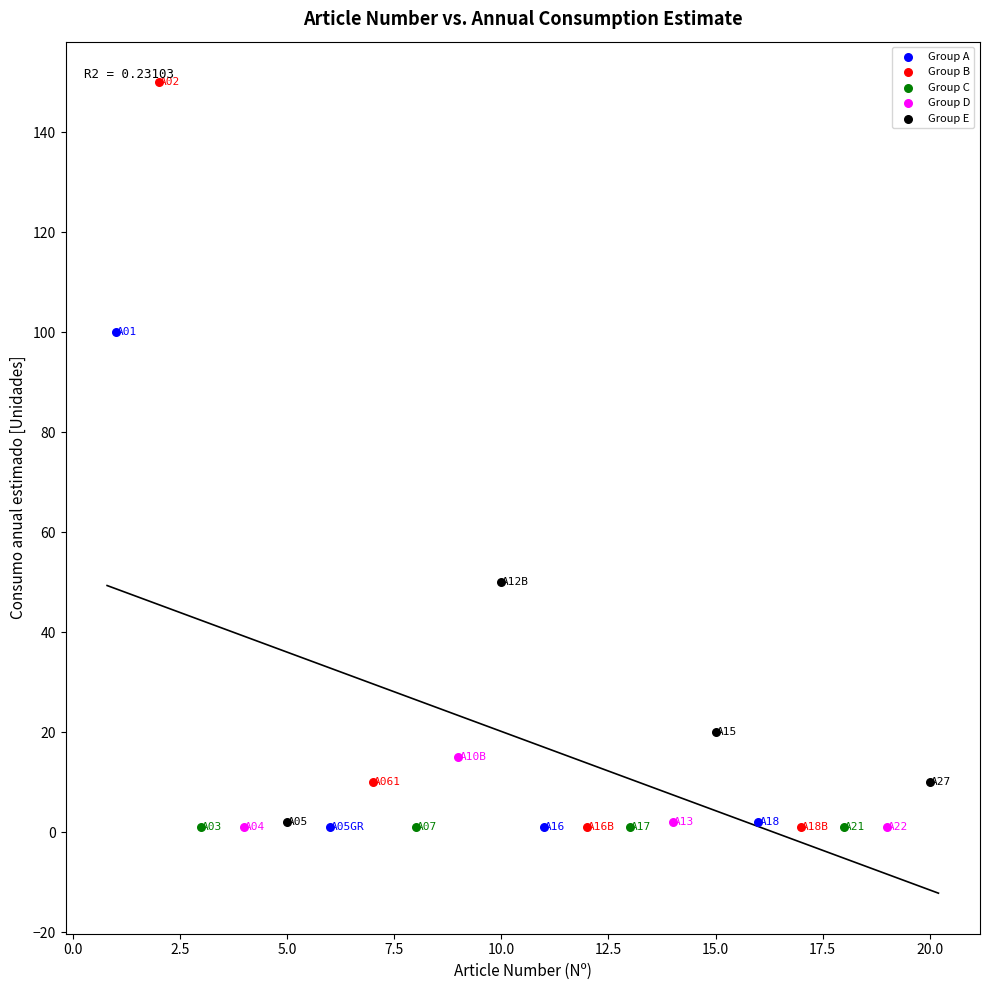

Which series reaches the maximum Y coordinate?

Group B